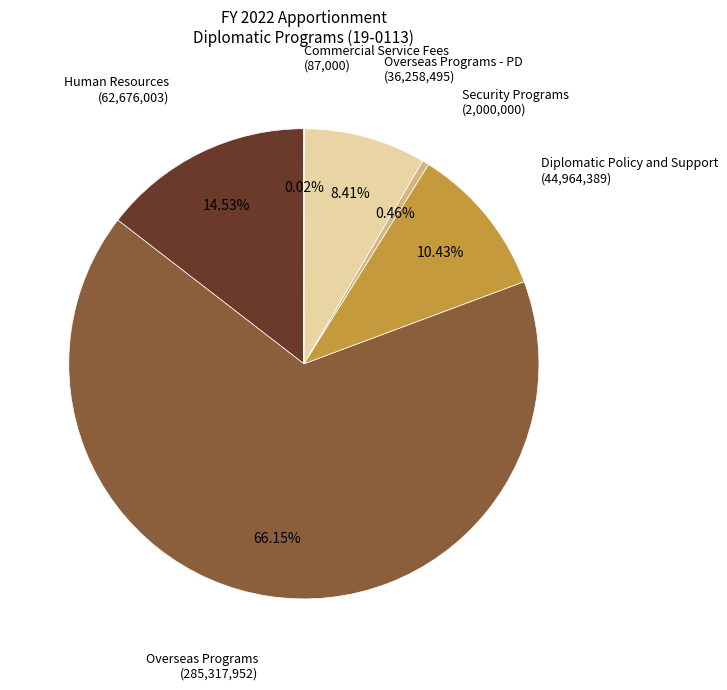

Is there a majority slice in this chart?

Yes